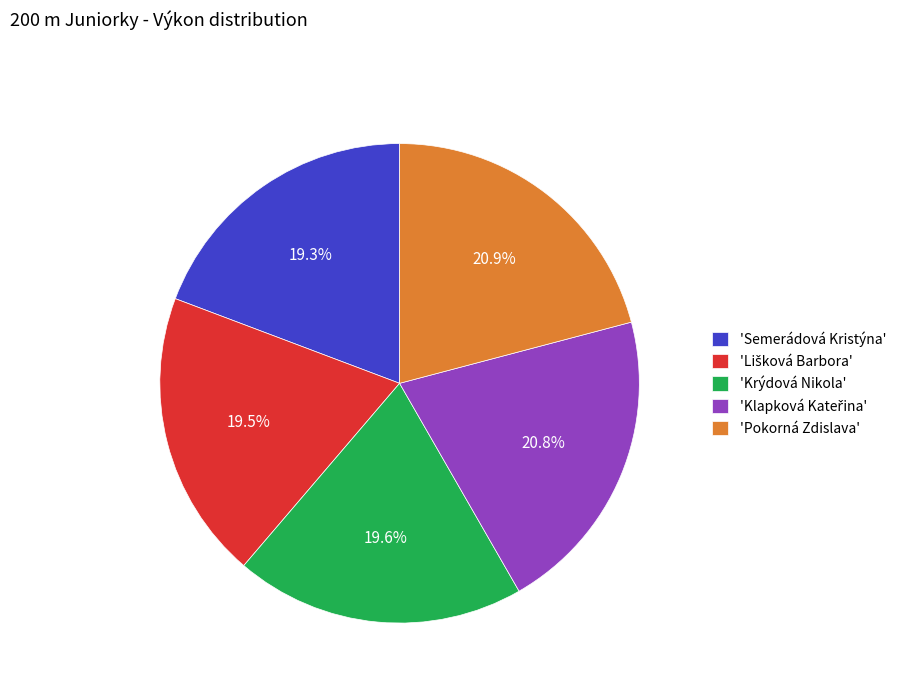

Combined, do 'Semerádová Kristýna' and 'Krýdová Nikola' account for over 50%?

No